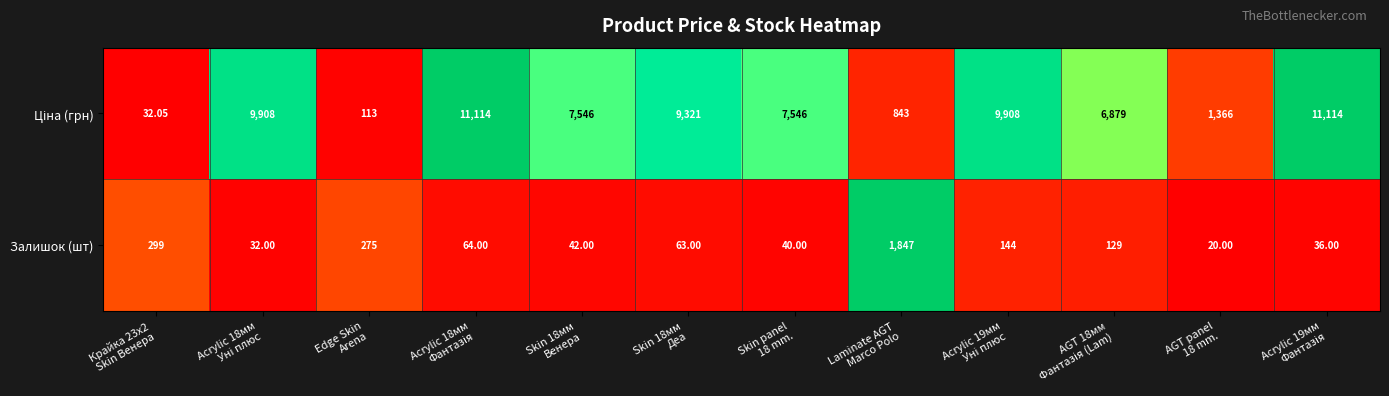

Count the number of data series in this chart.

2